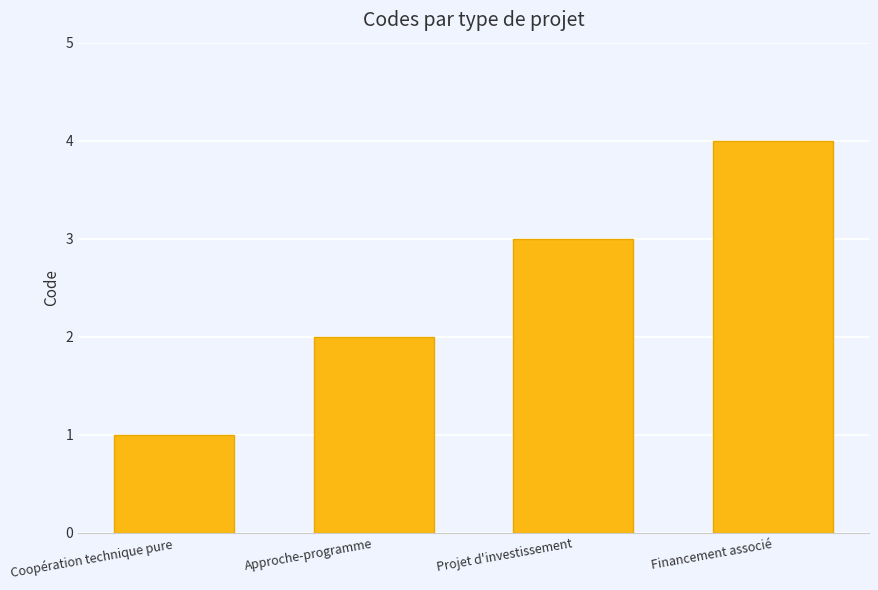

How many bars are there in total?

4